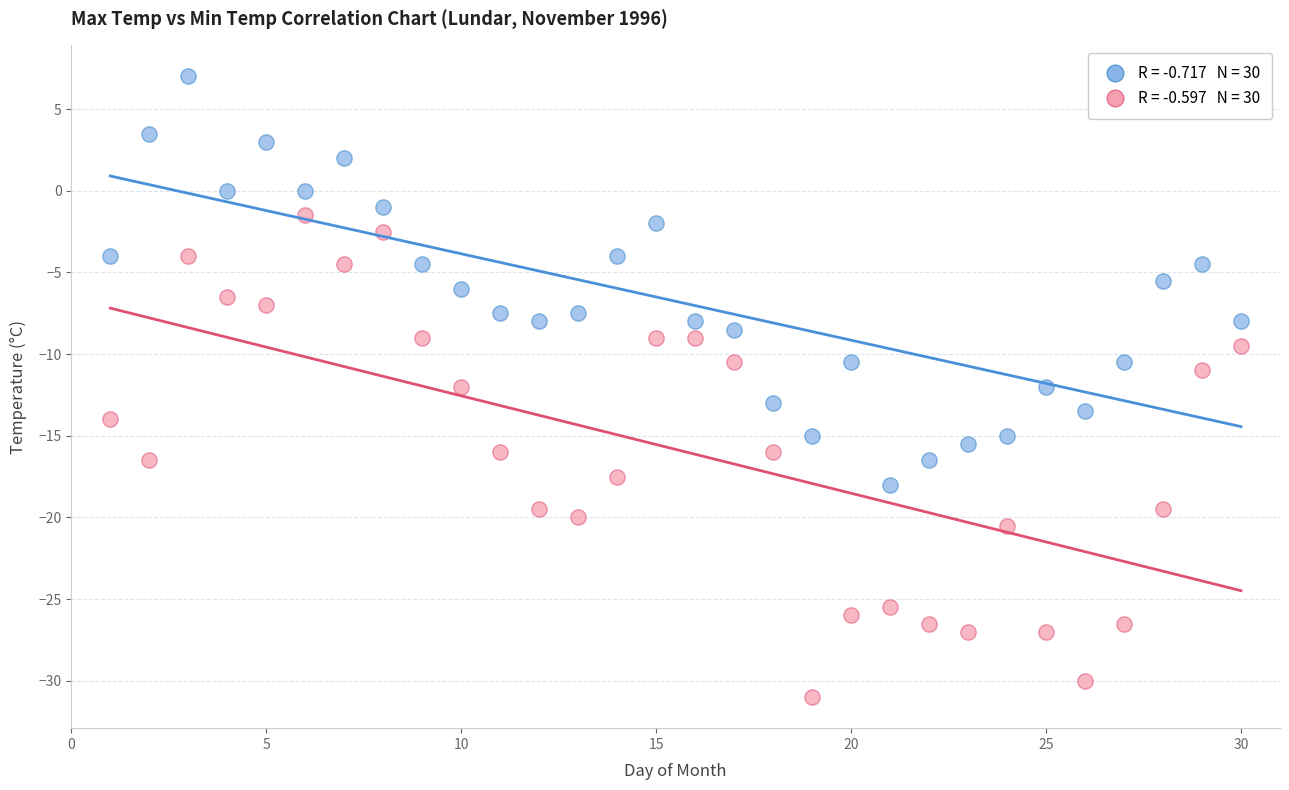

Across all data points, what is the range of X values (max minus min)?

29.0